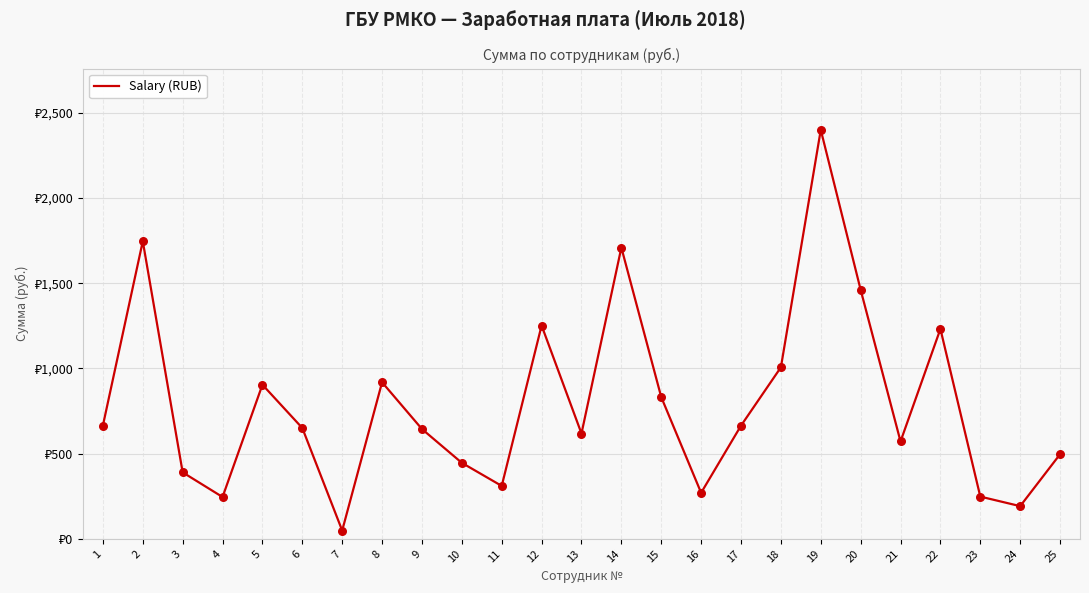

What is the ratio of the value at 9 to the value at 2?

0.4